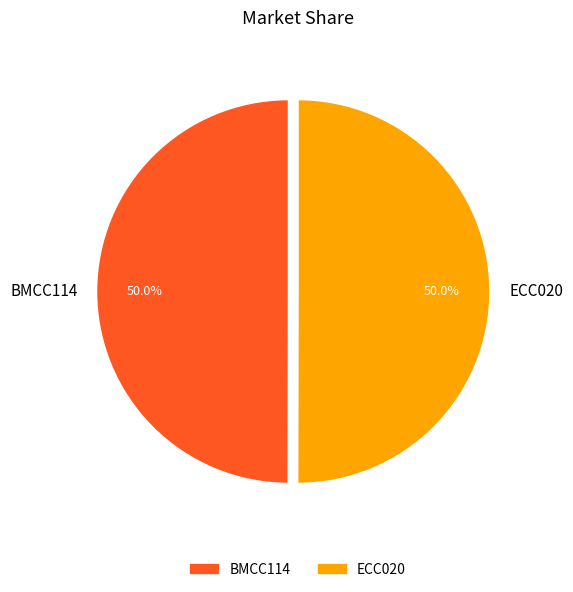

Combined, what portion of the pie is BMCC114 and ECC020?

100.0%